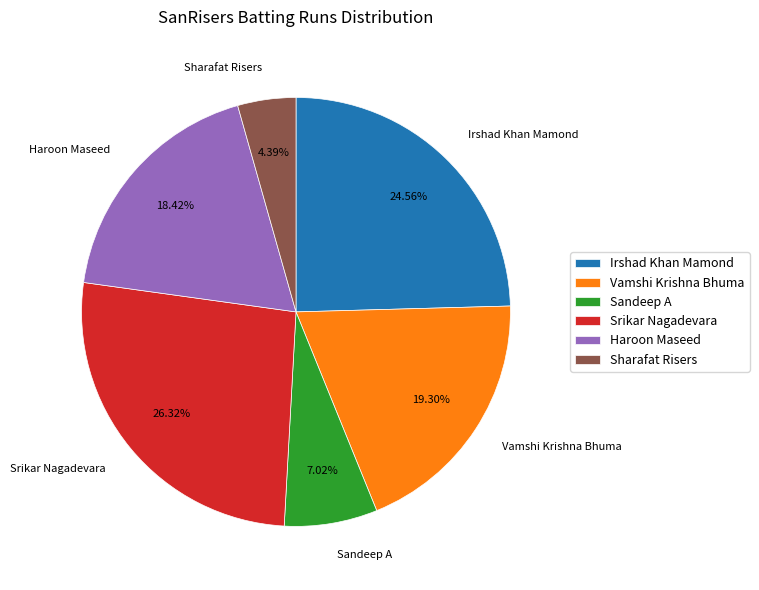

Between Irshad Khan Mamond and Vamshi Krishna Bhuma, which is larger?

Irshad Khan Mamond